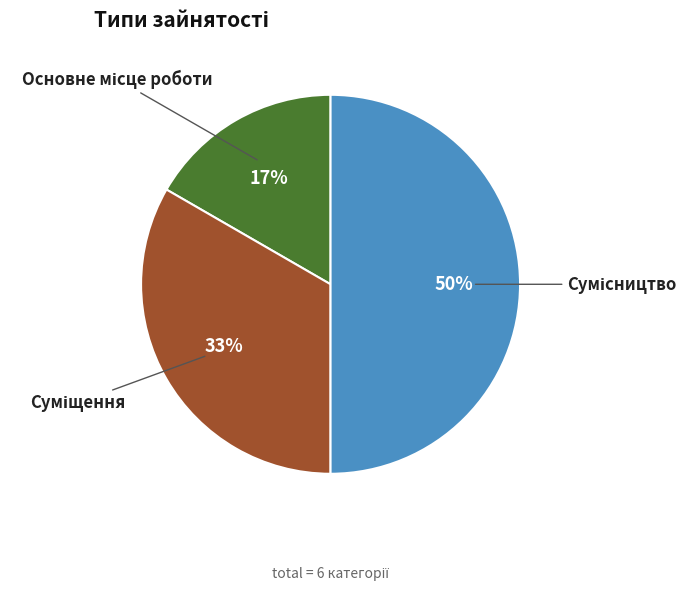

To the nearest percent, what is the difference between the largest and smallest slice percentages?

33%